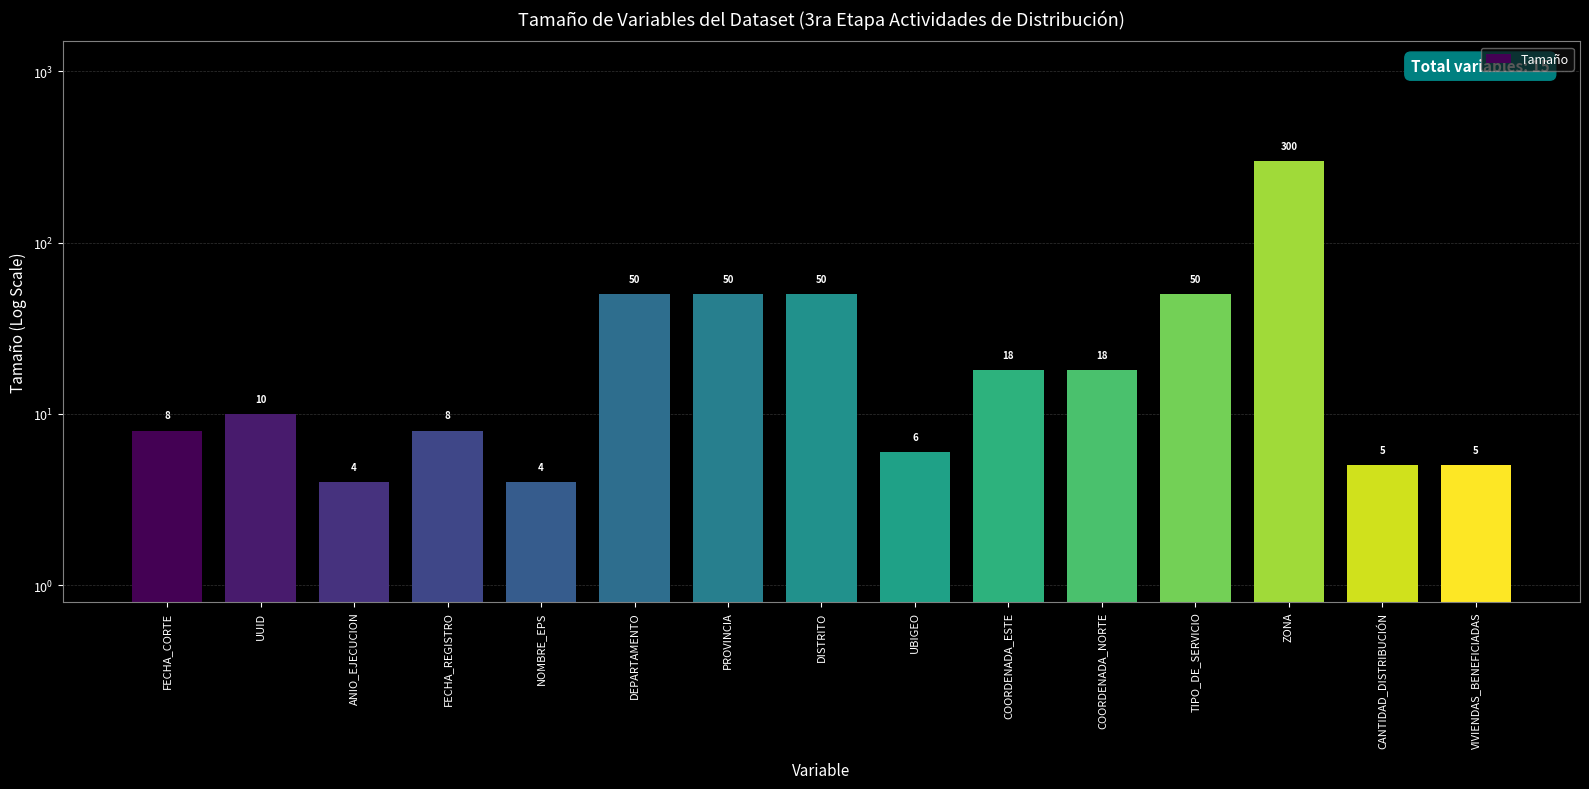

The value at PROVINCIA is 69. True or false?

False